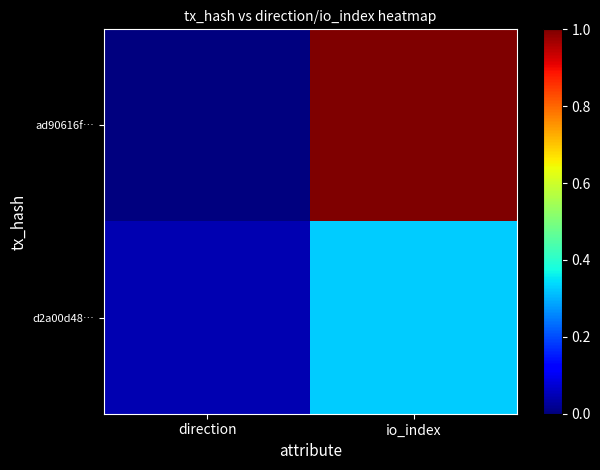

What is the difference between the highest and lowest values at io_index?

0.7